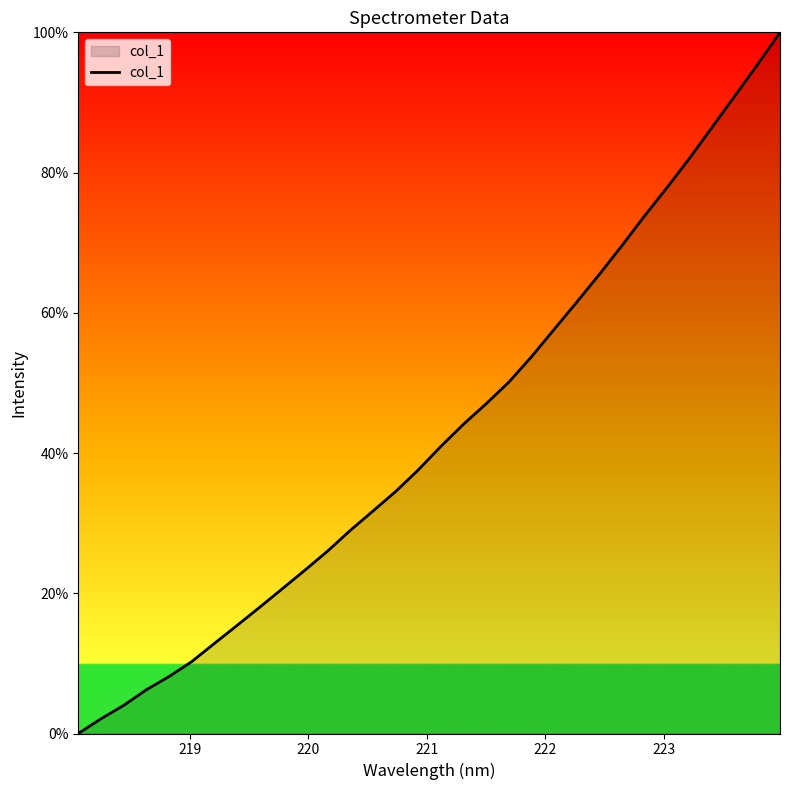

What is the difference between the maximum and minimum values?

100.0